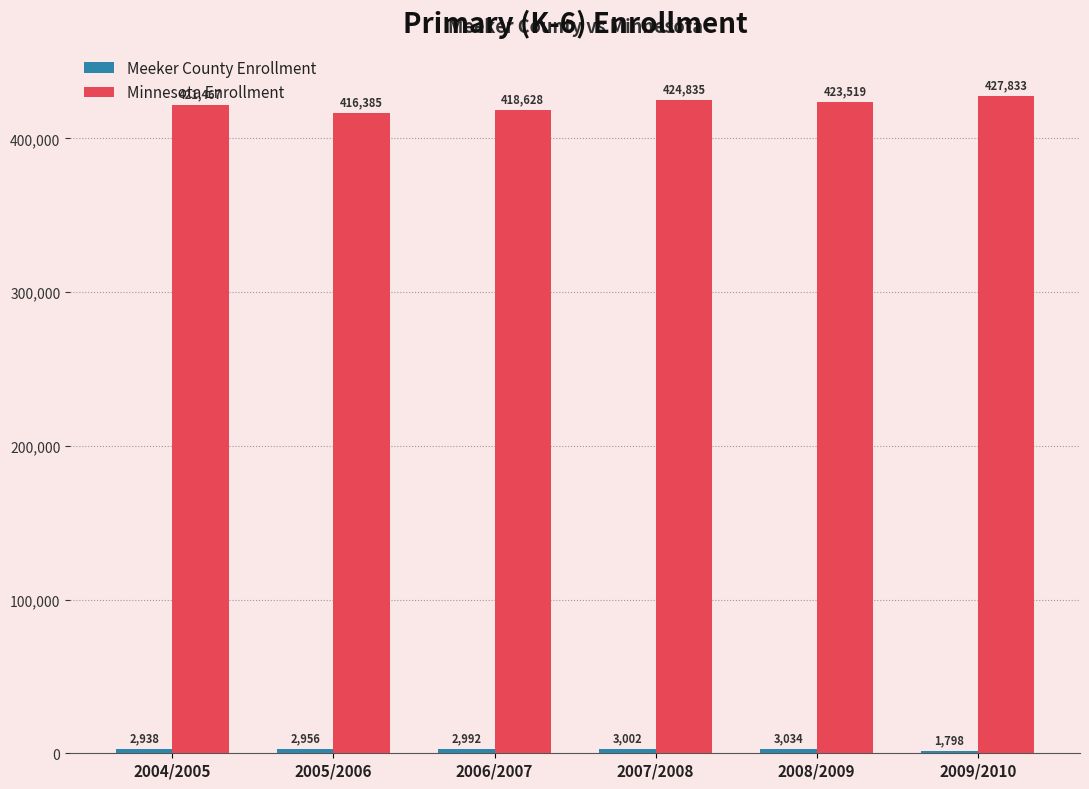

What is the maximum value for Minnesota Enrollment?

427833